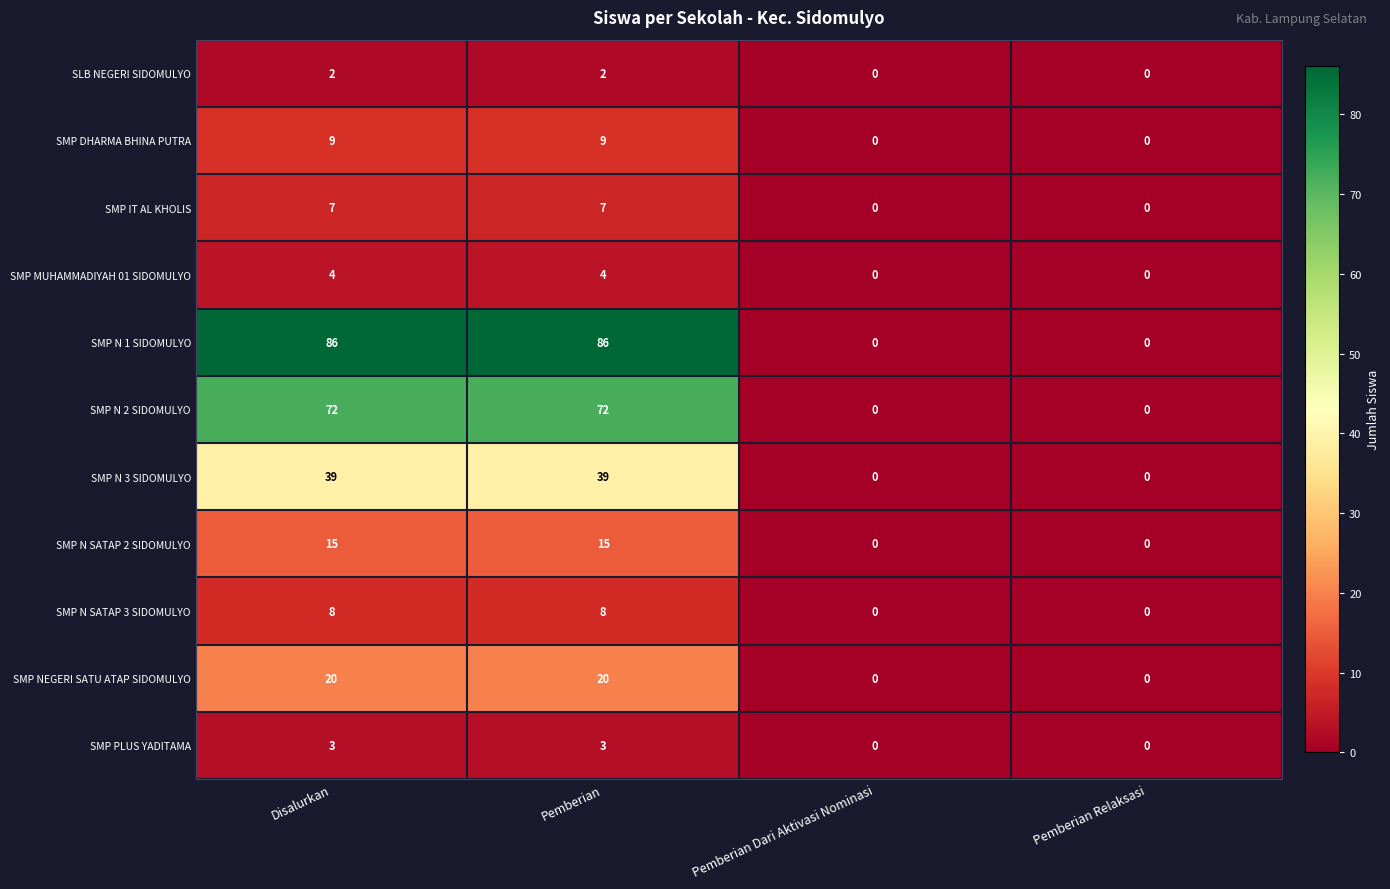

Rank the series by their maximum value, from lowest to highest.

SLB NEGERI SIDOMULYO, SMP PLUS YADITAMA, SMP MUHAMMADIYAH 01 SIDOMULYO, SMP IT AL KHOLIS, SMP N SATAP 3 SIDOMULYO, SMP DHARMA BHINA PUTRA, SMP N SATAP 2 SIDOMULYO, SMP NEGERI SATU ATAP SIDOMULYO, SMP N 3 SIDOMULYO, SMP N 2 SIDOMULYO, SMP N 1 SIDOMULYO